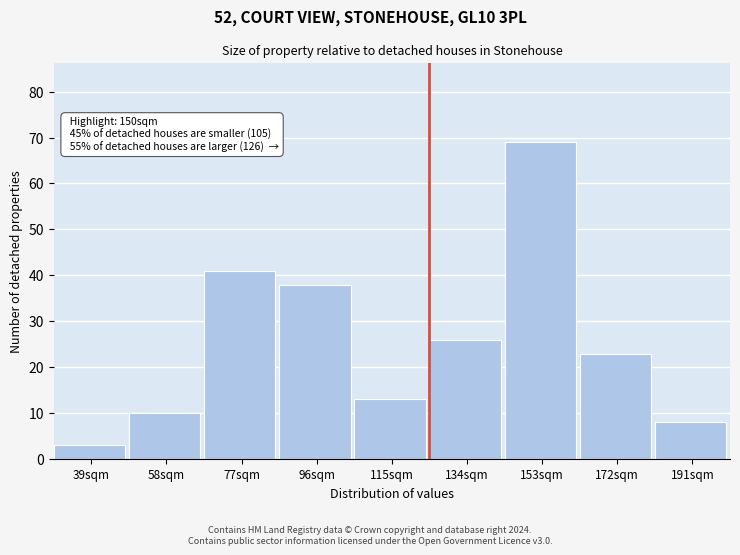

Reading right to left, extract all data points from this chart.

191sqm=8	172sqm=23	153sqm=69	134sqm=26	115sqm=13	96sqm=38	77sqm=41	58sqm=10	39sqm=3